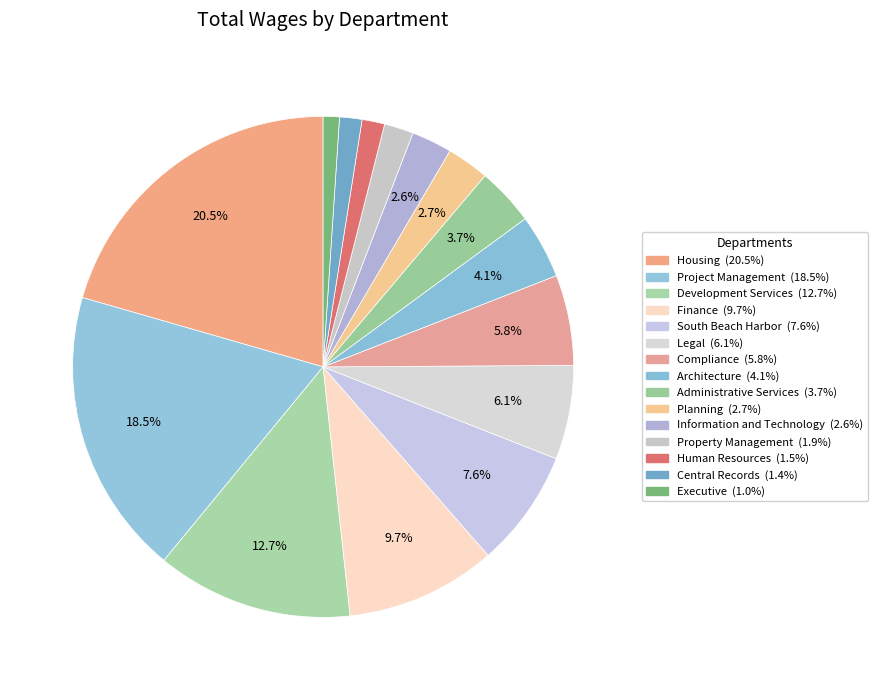

How many slices are in this pie chart?

15